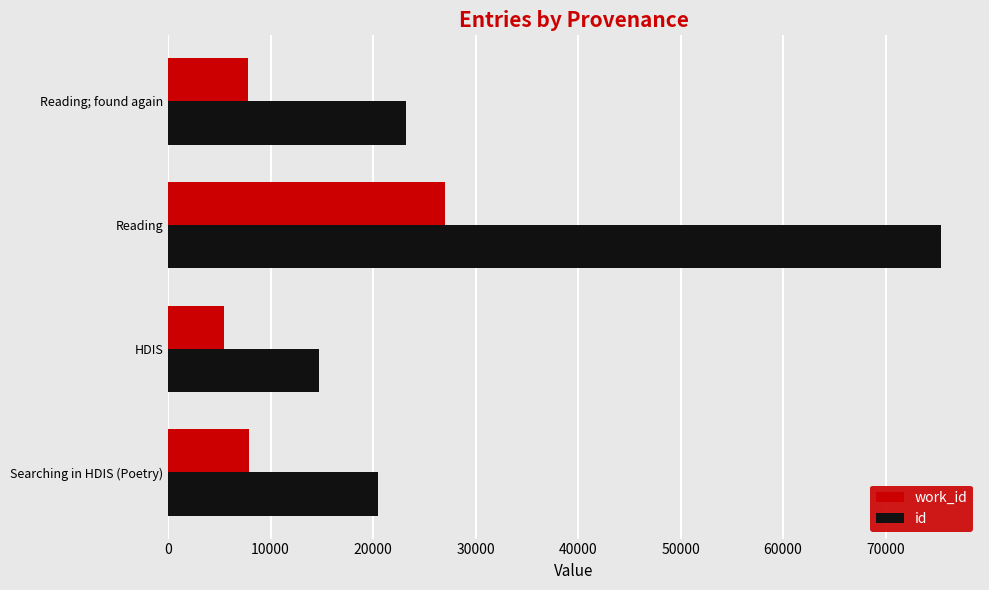

At which category does the chart reach its minimum across all series?

HDIS